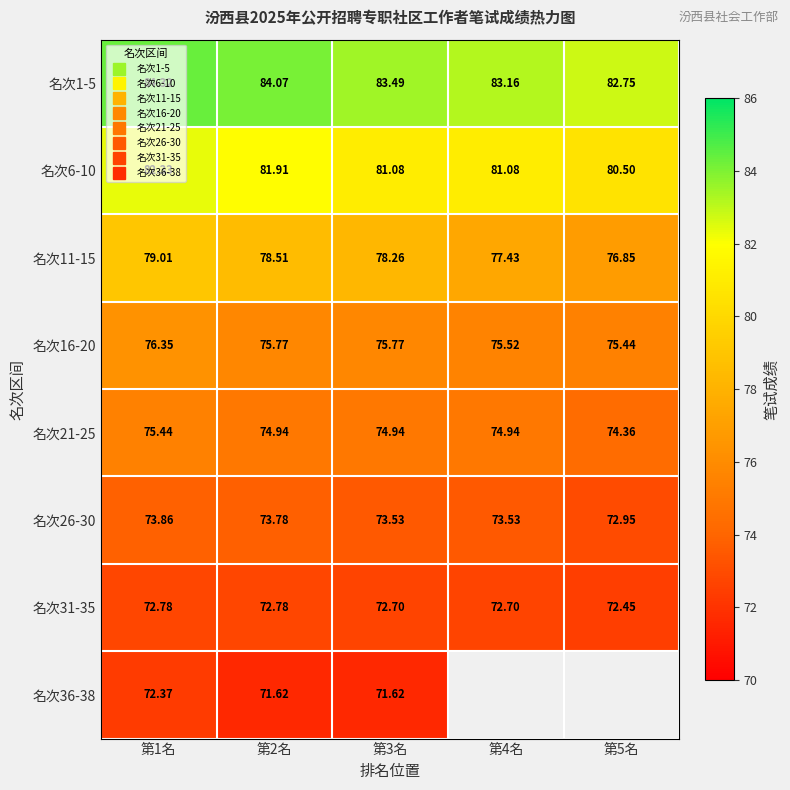

Which series has the largest total across all categories?

名次1-5